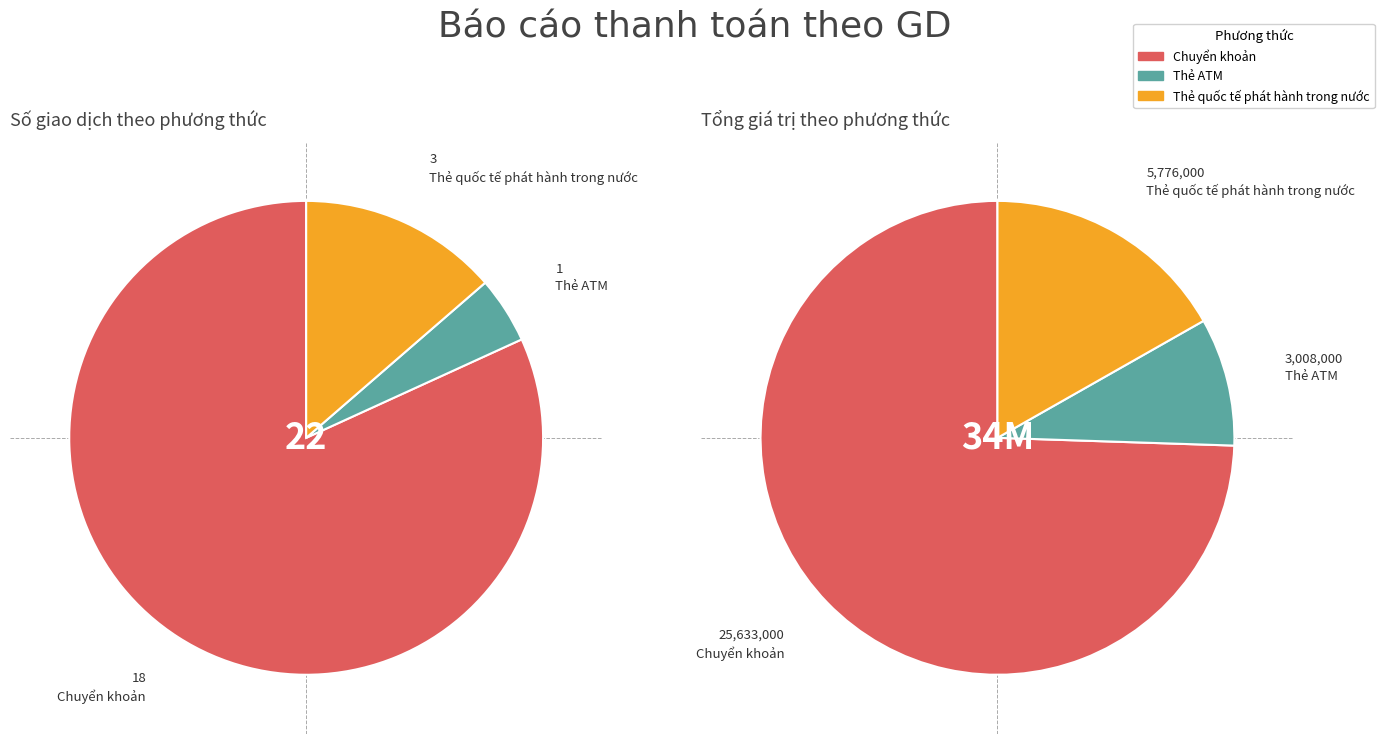

Which slice is the smallest?

Thẻ ATM